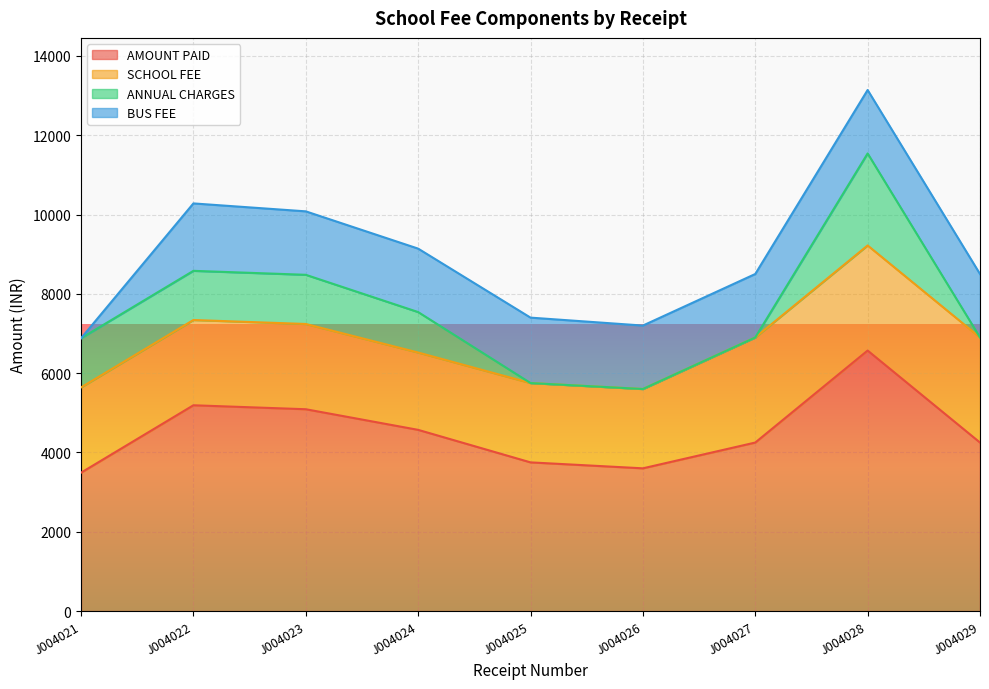

What are all the series names shown in the legend?

AMOUNT PAID, SCHOOL FEE, ANNUAL CHARGES, BUS FEE